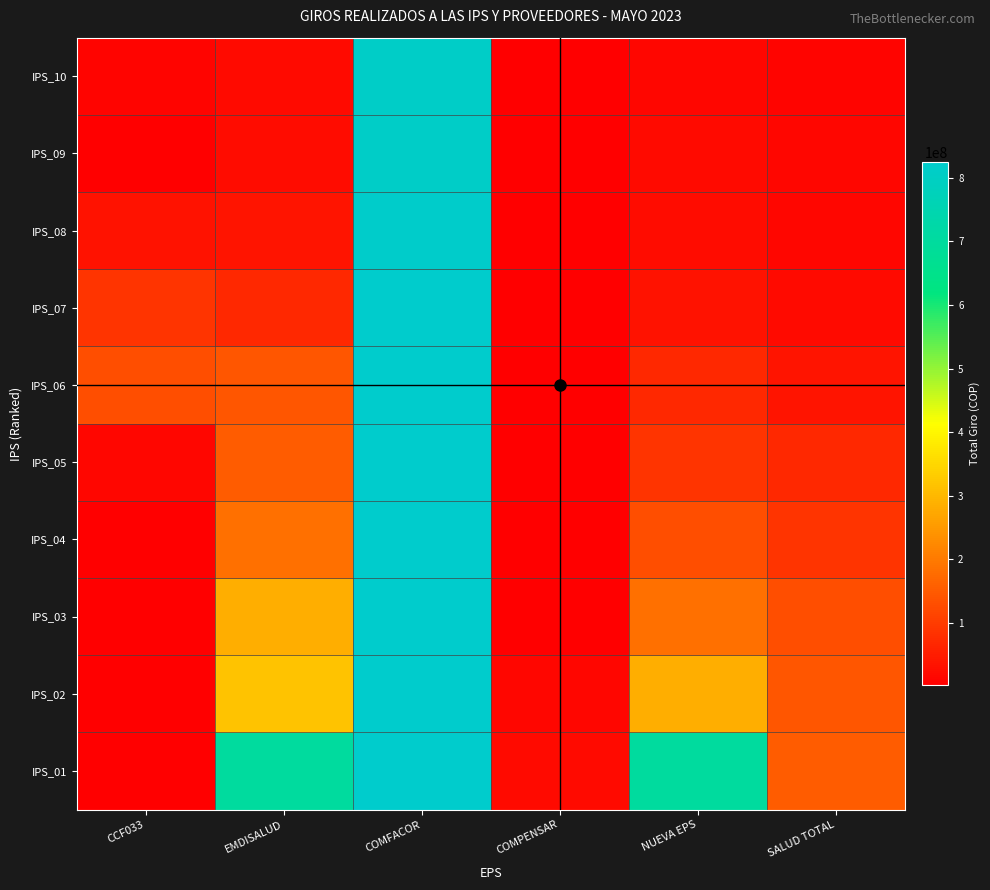

What is the total value across all series at COMFACOR?

8206039468